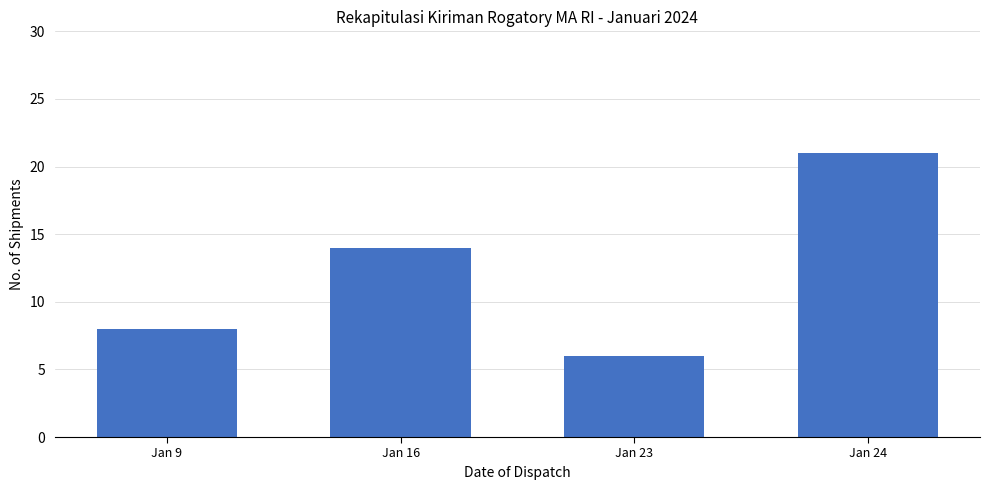

Reading left to right, list all the values displayed in this chart.

Jan 9=8	Jan 16=14	Jan 23=6	Jan 24=21